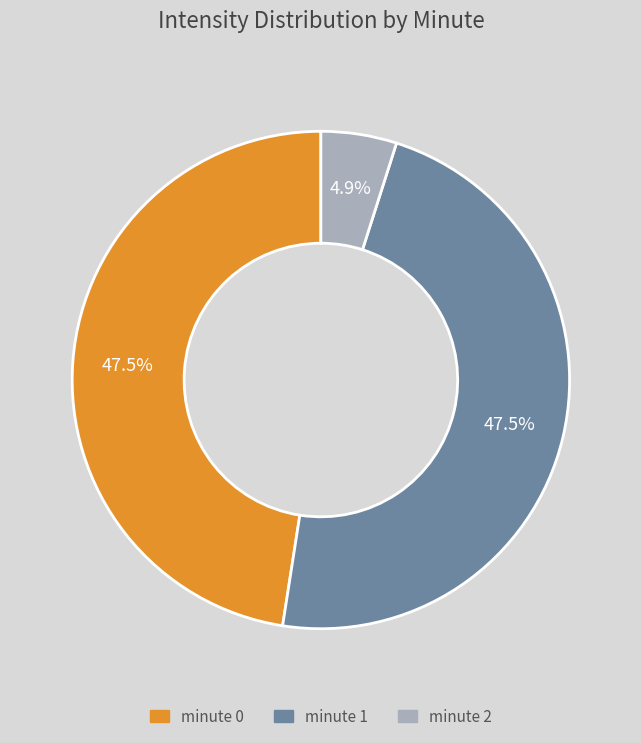

What is the smallest slice in the pie chart?

minute 2